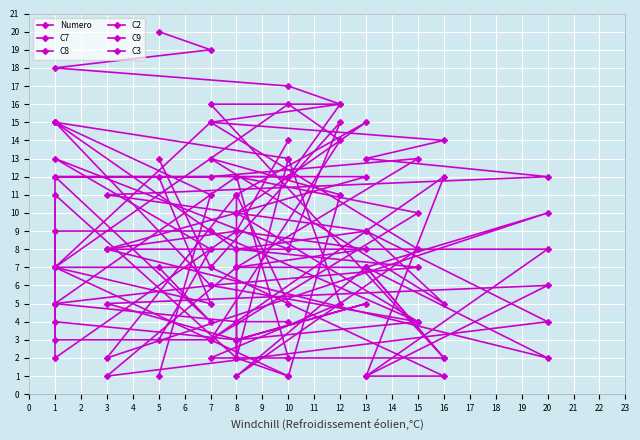

The value of C7 at 20 is 5. True or false?

False